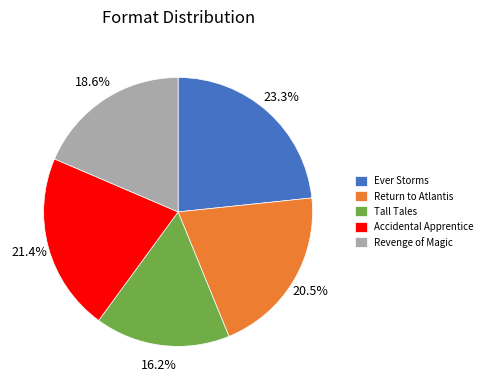

Which category has the biggest portion of the pie?

Ever Storms